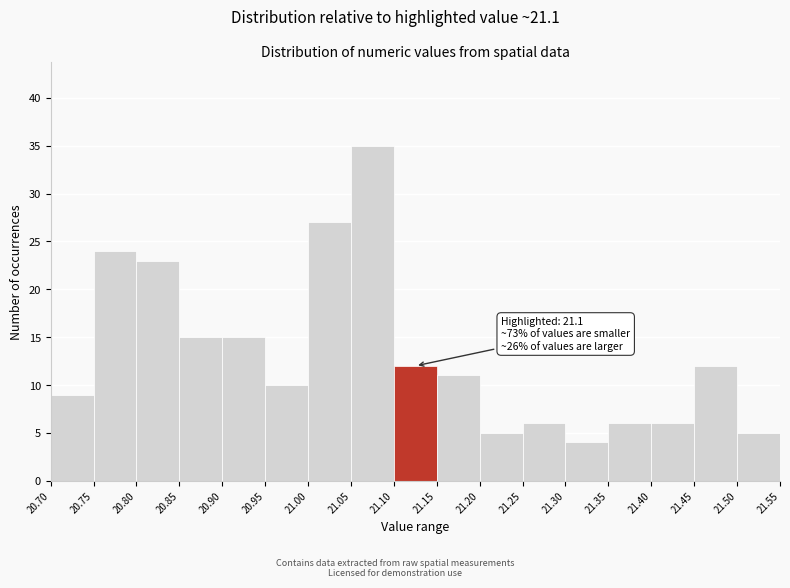

Which range on the x-axis has the tallest bar?

21.05 to 21.10